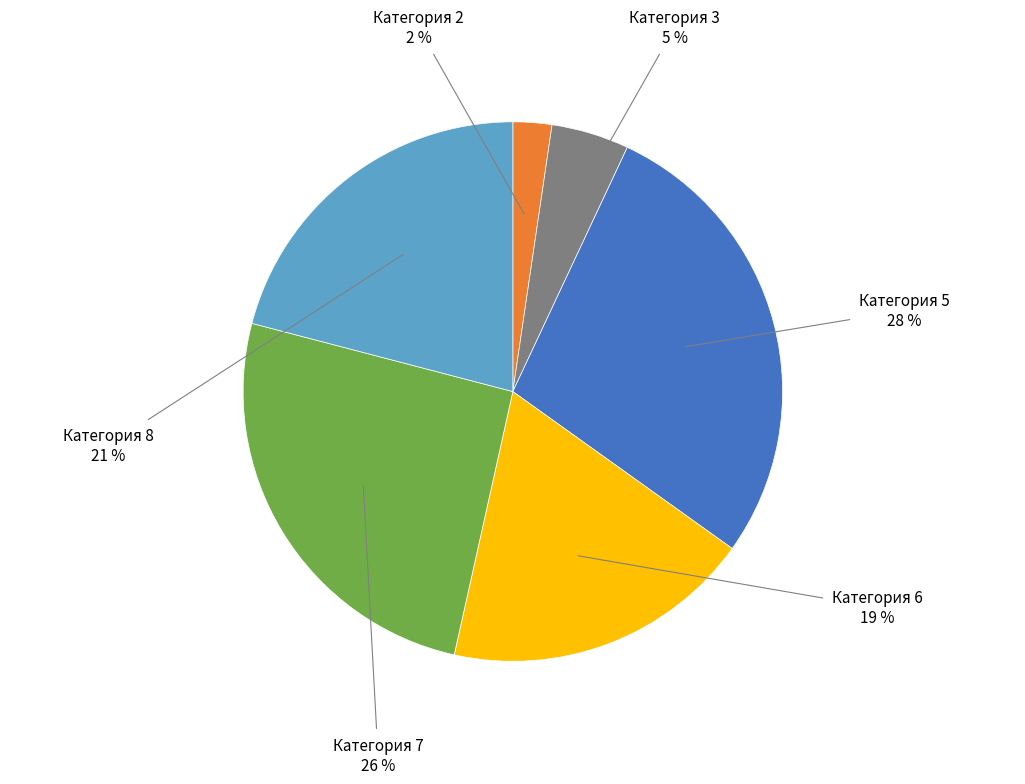

Is the sum of Категория 2 and Категория 6 greater than half?

No